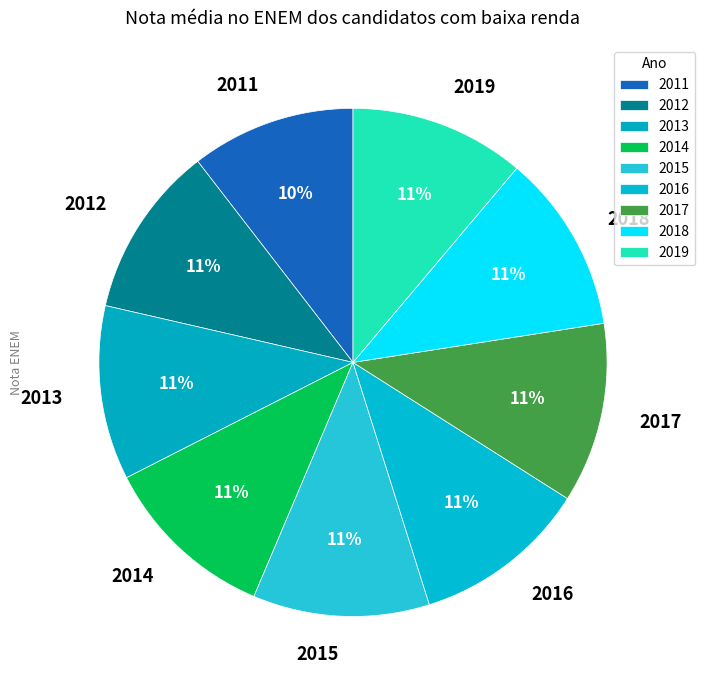

What percentage is the 2013 slice, to the nearest percent?

11%